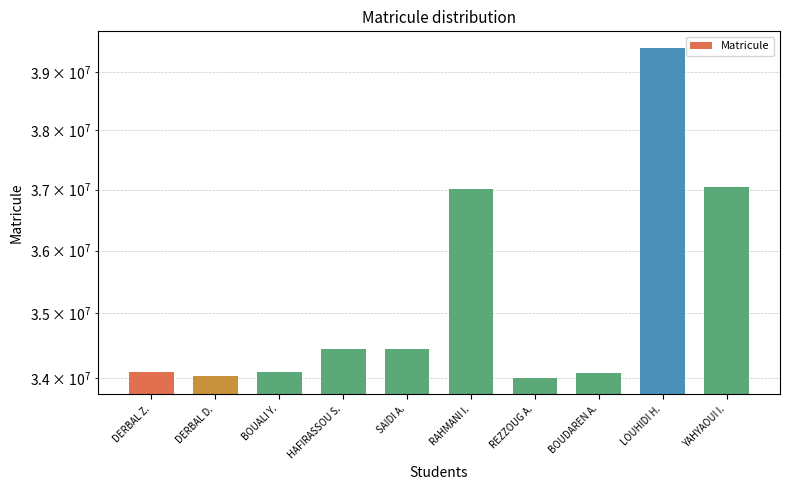

Rank the categories by value from highest to lowest.

LOUHIDI H., YAHYAOUI I., RAHMANI I., HAFIRASSOU S., SAIDI A., BOUALI Y., DERBAL Z., BOUDAREN A., DERBAL D., REZZOUG A.